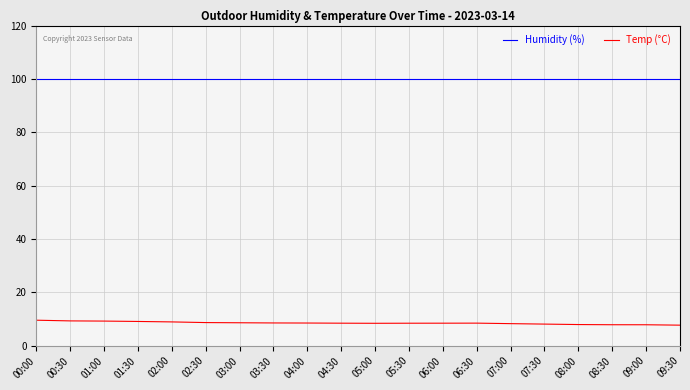

Is it true that Temp (°C) equals 8.4 at 06:00?

True